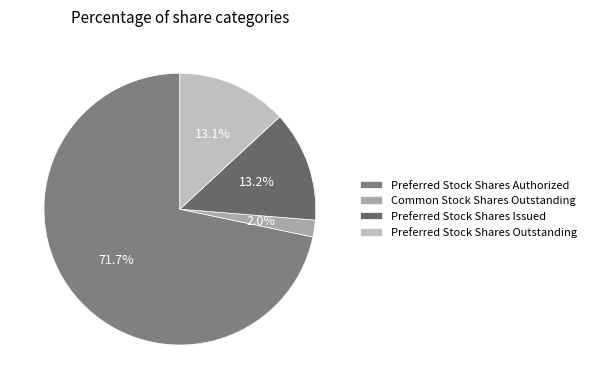

Does Preferred Stock Shares Authorized account for over 50% of the chart?

Yes